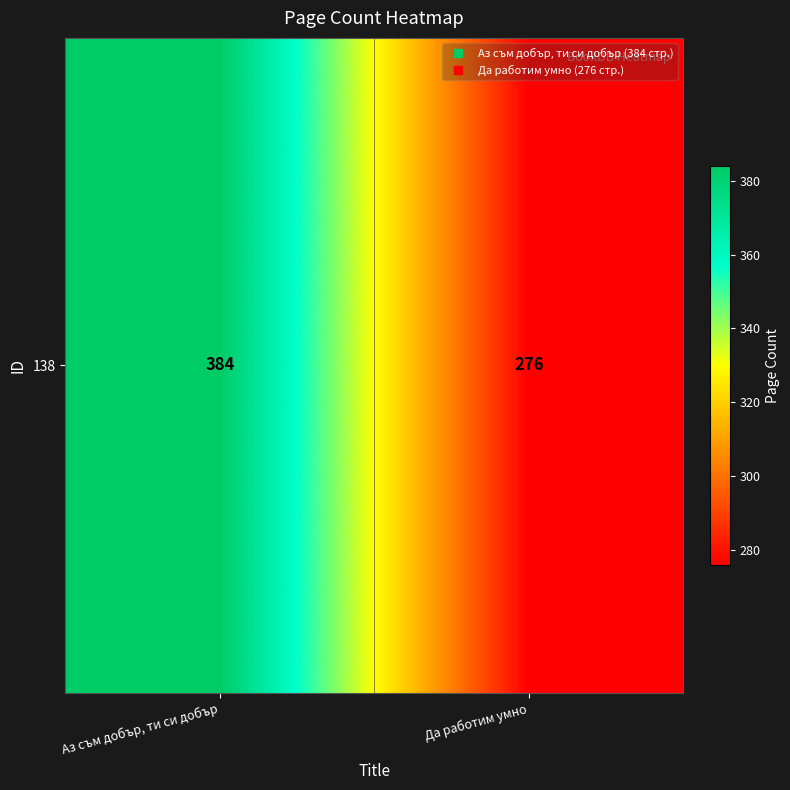

Reading left to right, list all the values displayed in this chart.

Аз съм добър, ти си добър=384	Да работим умно=276